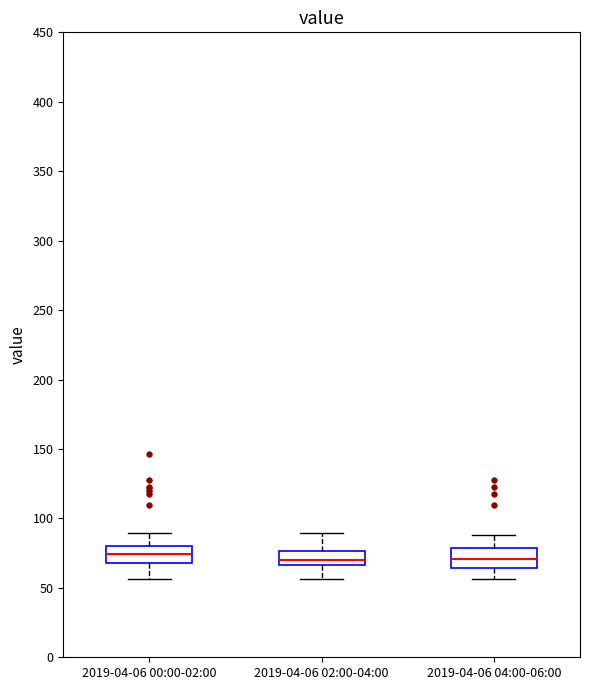

Reading left to right, transcribe this box plot: for each box, give where its median line is, the range the box spans, and where its two whiskers end, as read against the y-axis. The values are not printed on the chart, so give them approximately, as read against the axis.

2019-04-06 00:00-02:00: median 75, box 70 to 80, whiskers 55 to 90
2019-04-06 02:00-04:00: median 70, box 65 to 75, whiskers 55 to 90
2019-04-06 04:00-06:00: median 70, box 65 to 80, whiskers 55 to 90